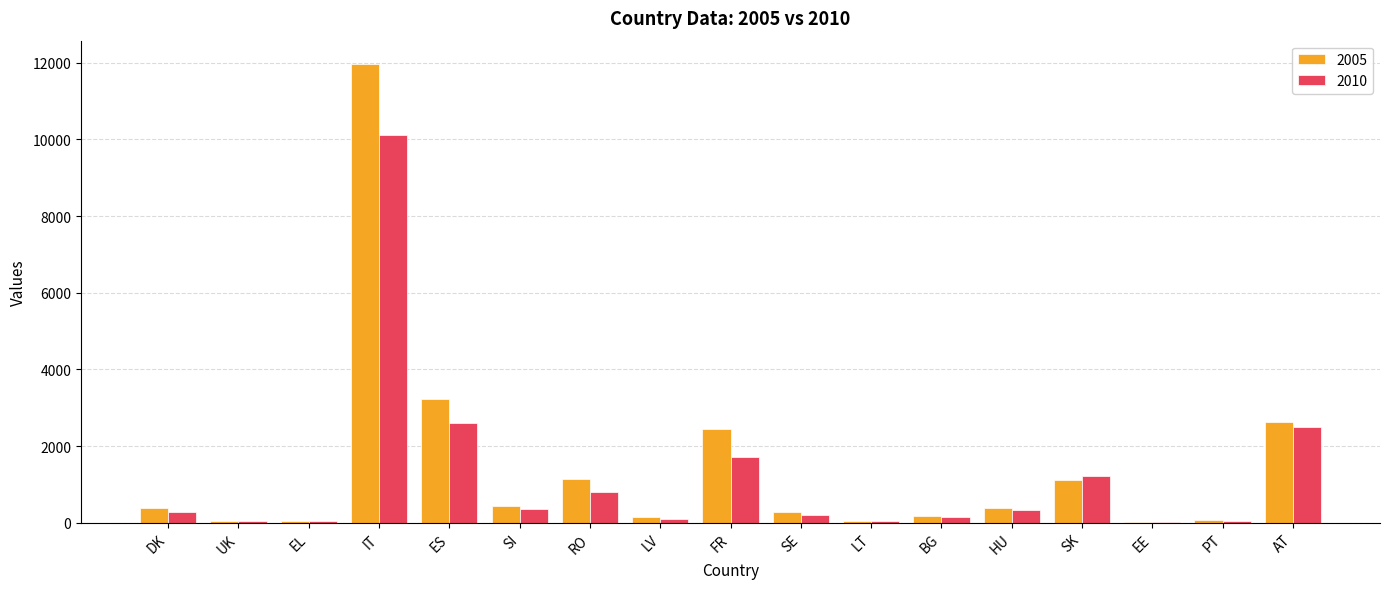

What is the approximate value of 2010 at IT?

10125